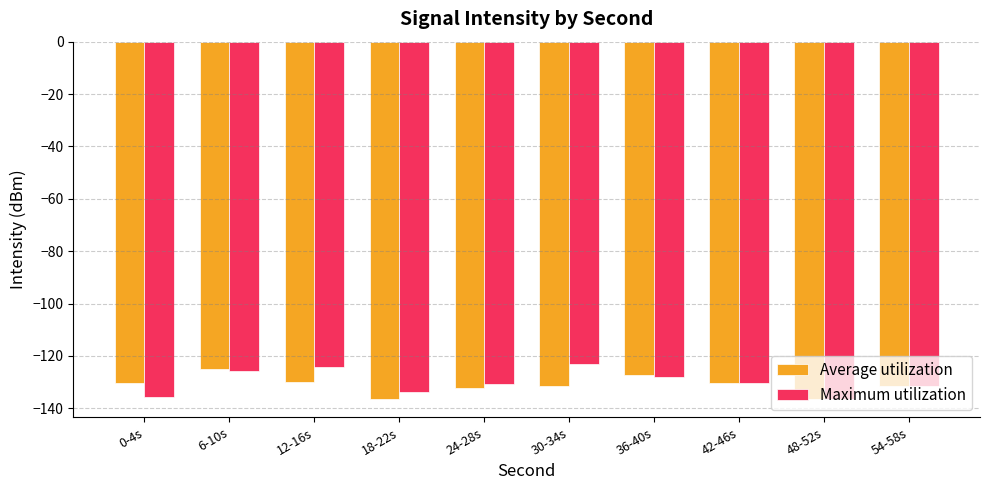

What is the sum of the Average utilization values at 6-10s and 12-16s?

-255.2